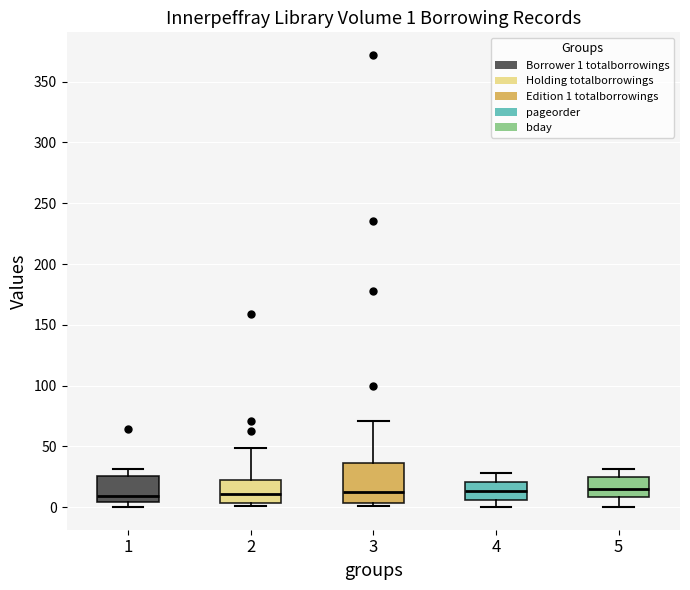

Which box is the tallest, from its lower edge to its upper edge?

3